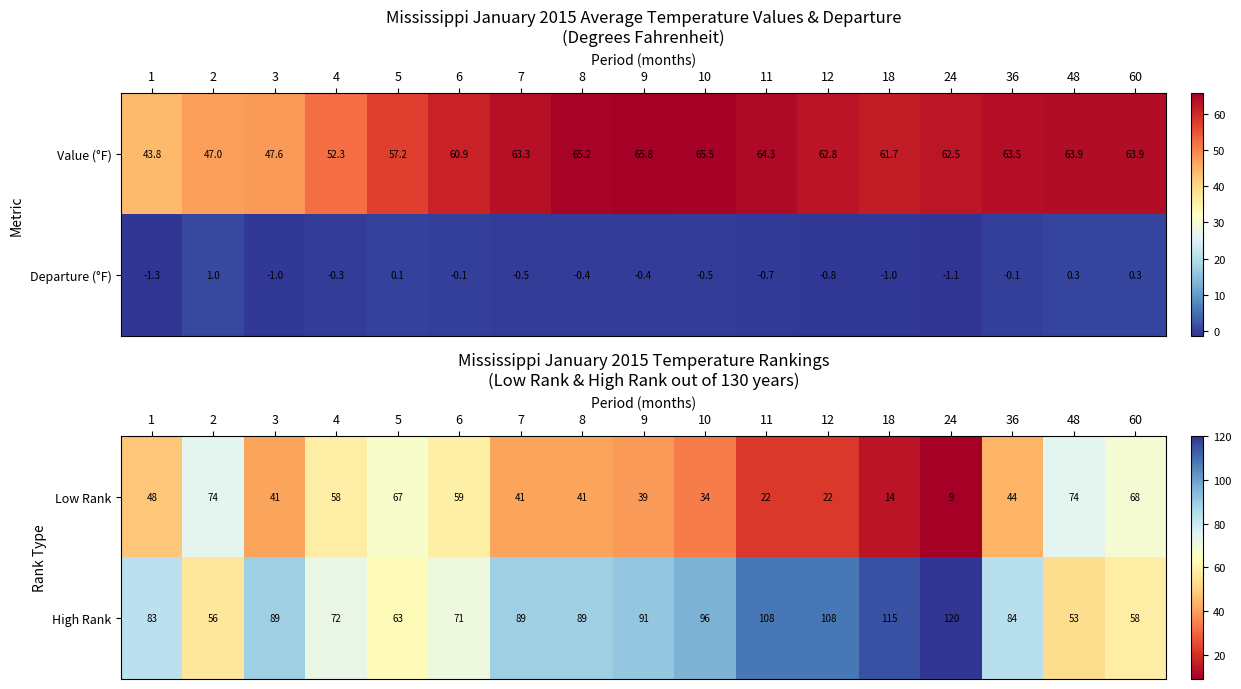

What is the difference between the maximum and second lowest values in the Low Rank series?

60